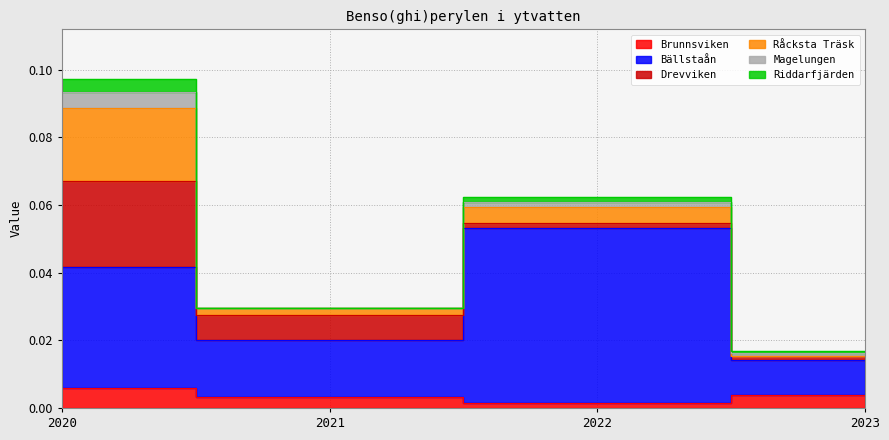

True or false: Magelungen has a value of 0.0 at 2023.

False